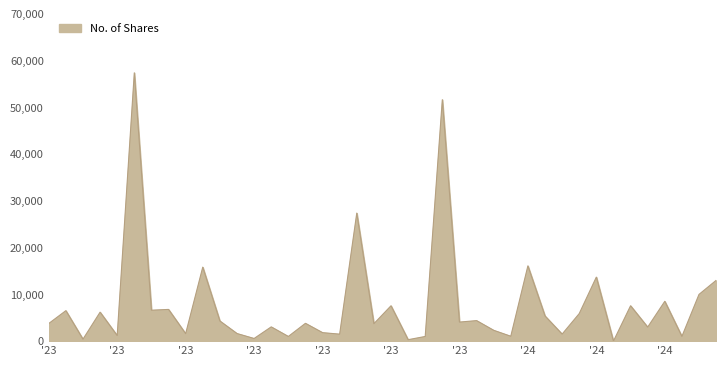

What is the maximum value shown in the chart?

57395